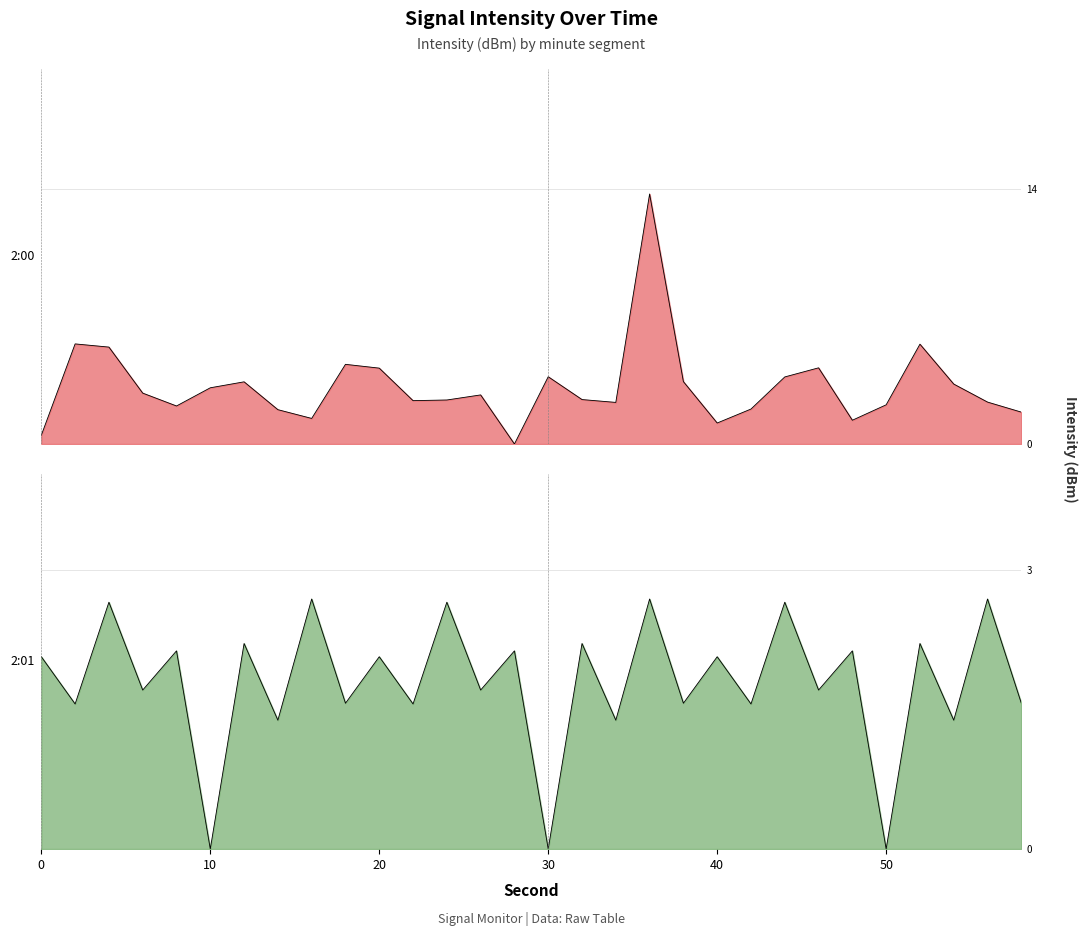

What is the value of the 2:01 point at the 13th from the left?

2.7